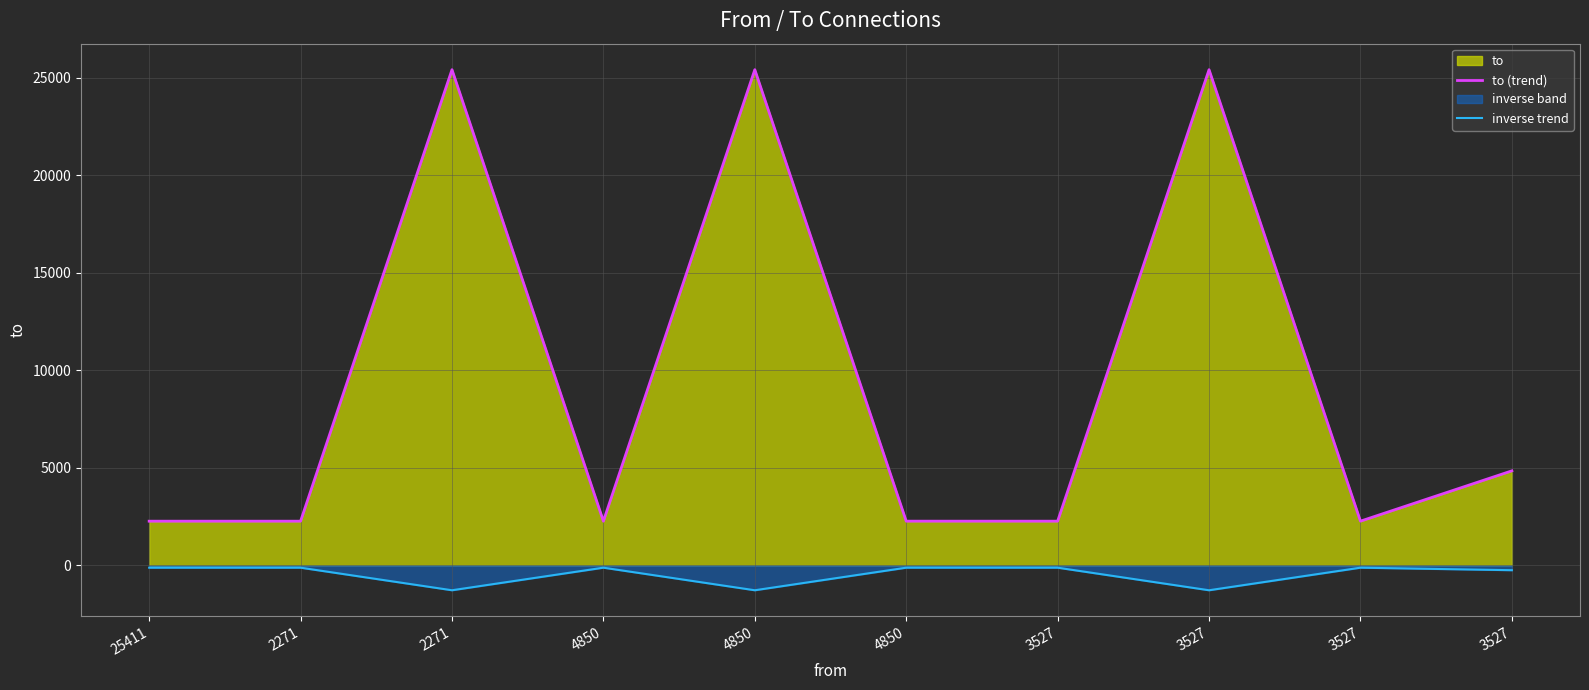

At which category does the chart reach its minimum across all series?

2271